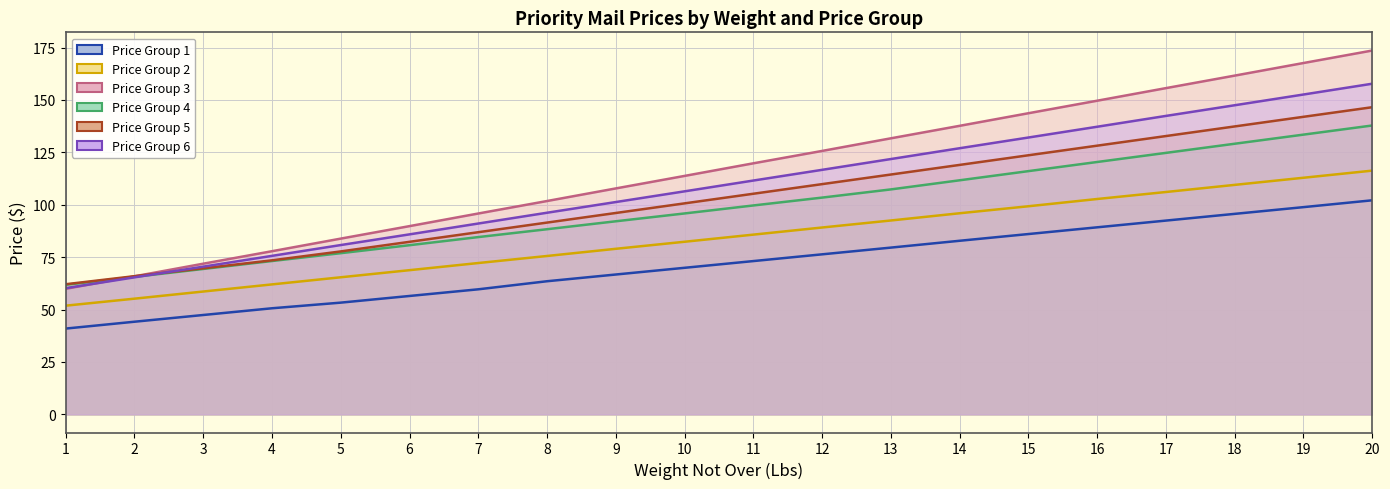

At how many categories does at least one series exceed 117?

10